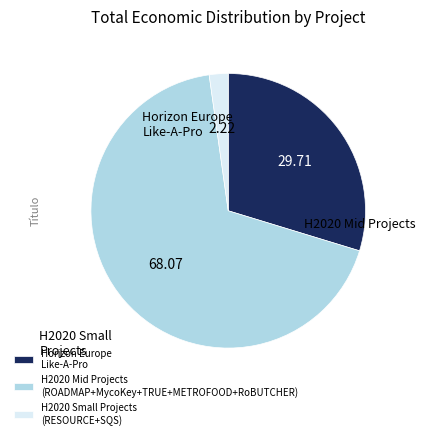

Combined, do H2020 Small Projects (RESOURCE+SQS) and Horizon Europe Like-A-Pro account for over 50%?

No